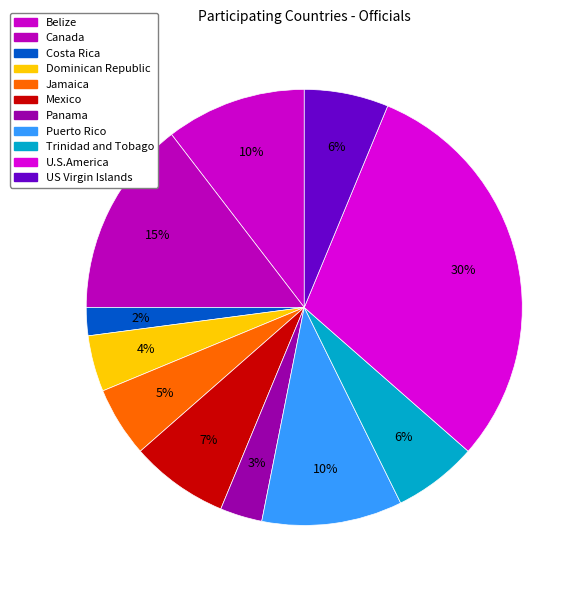

Rank the categories by value from highest to lowest.

U.S.America, Canada, Belize, Puerto Rico, Mexico, Trinidad and Tobago, US Virgin Islands, Jamaica, Dominican Republic, Panama, Costa Rica